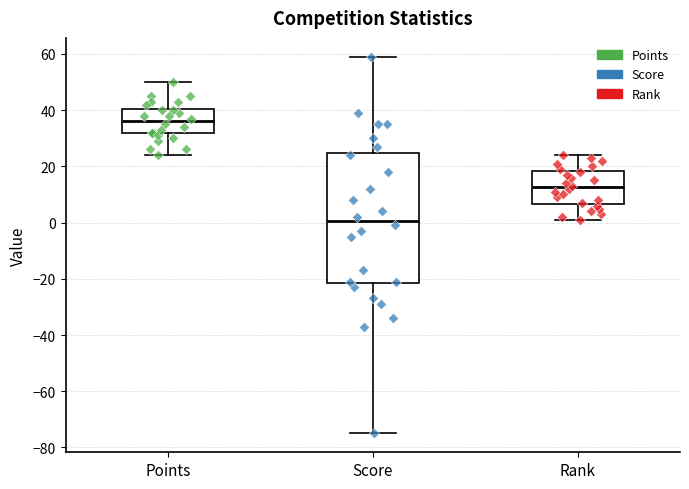

Comparing the boxes themselves (not the whiskers), which one is the tallest?

Score